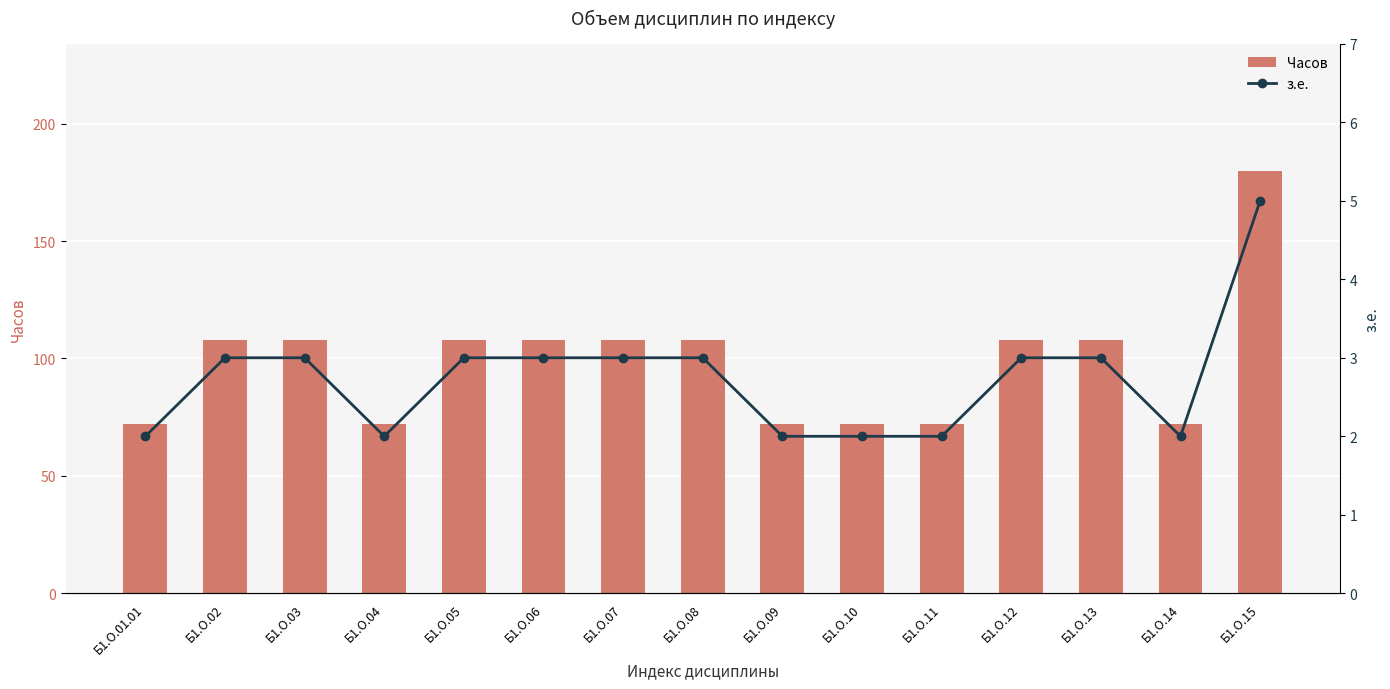

Which series has the widest spread of values?

Часов